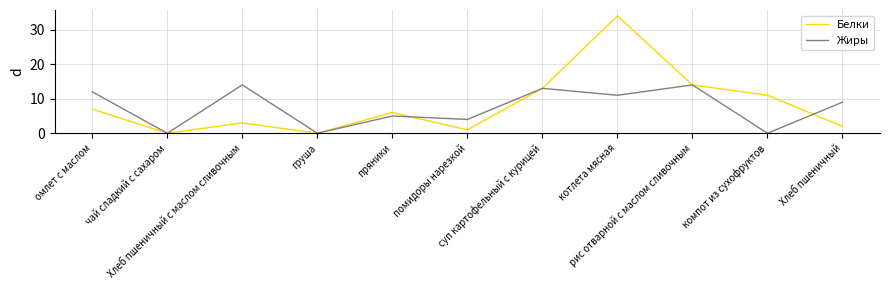

Is the value of Жиры at компот из сухофруктов greater than the value of Белки at Хлеб пшеничный?

No